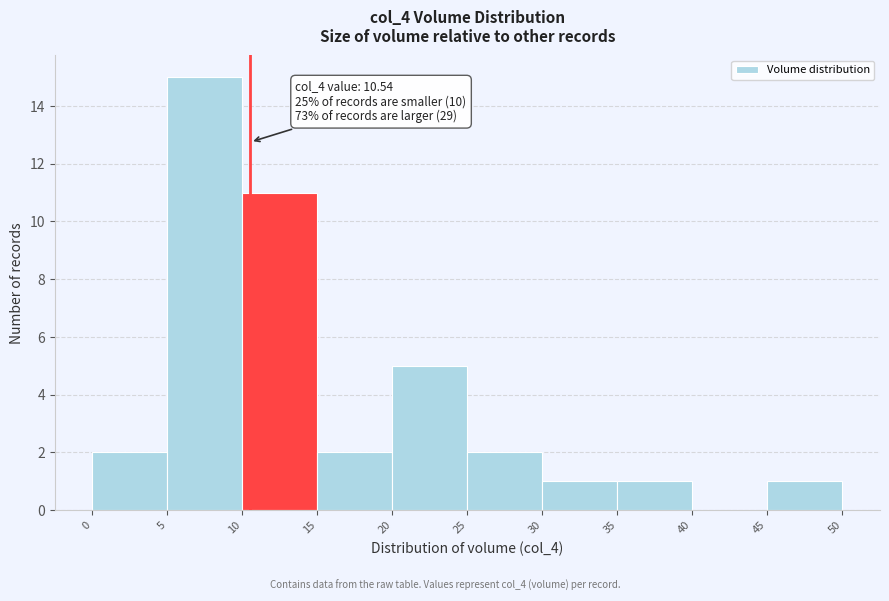

Which range on the x-axis has the tallest bar?

5 to 10